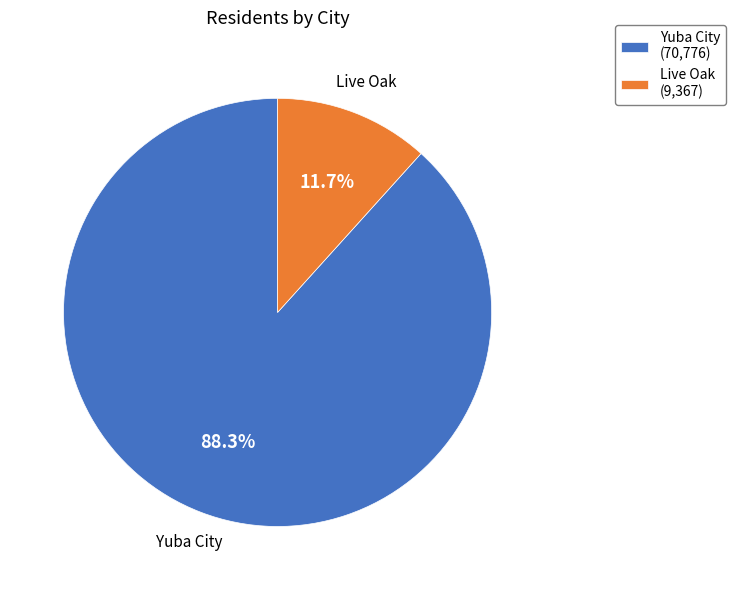

Is the sum of Live Oak and Yuba City greater than half?

Yes